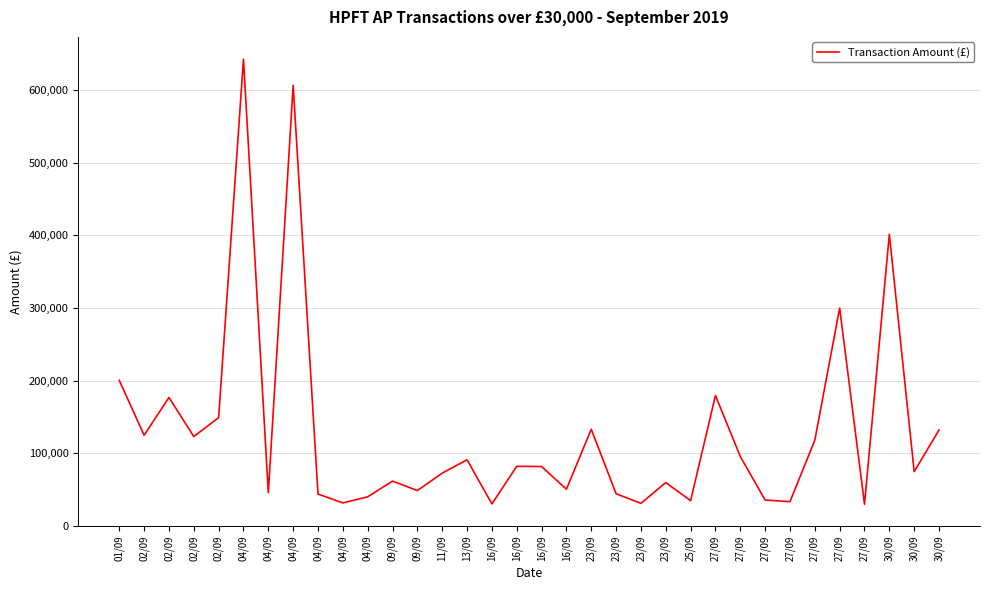

Does the chart have visible grid lines?

Yes